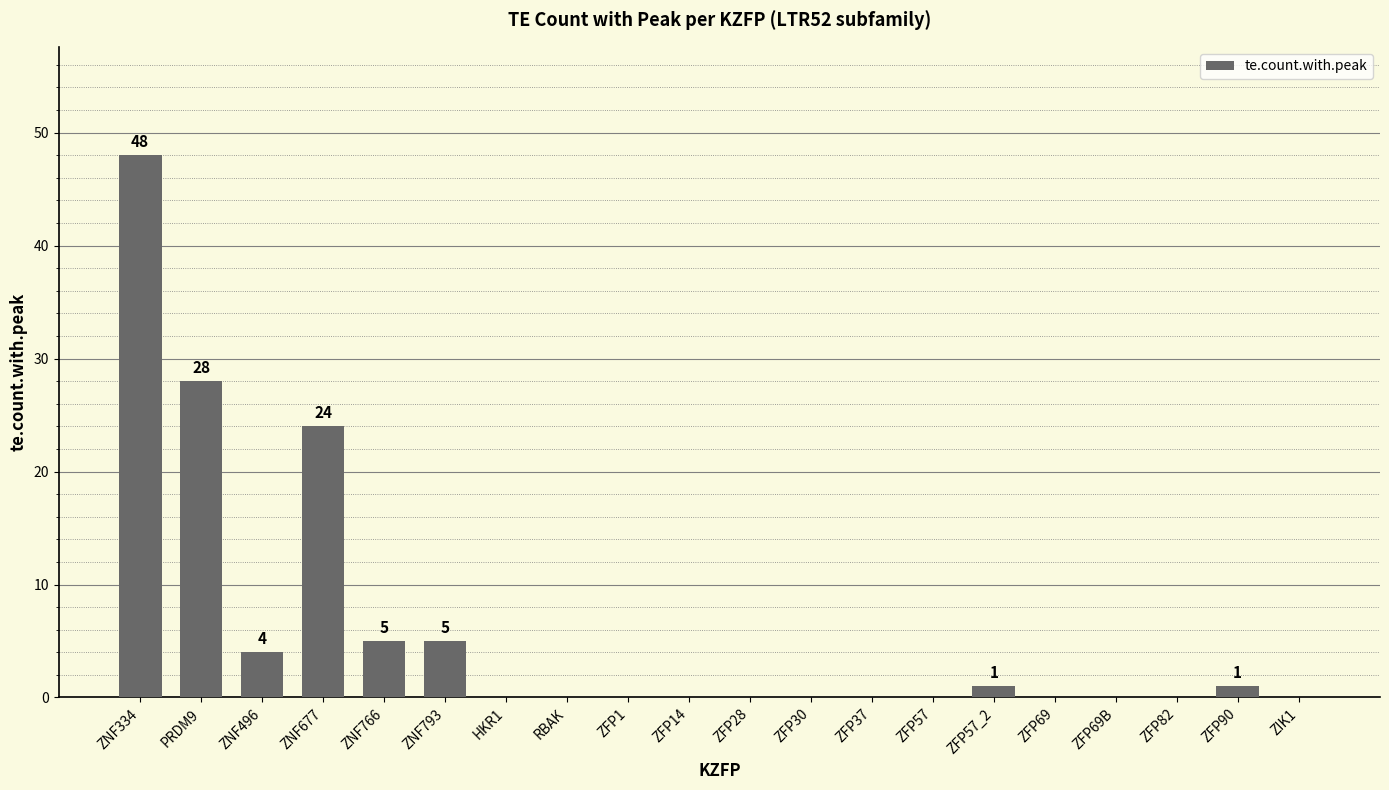

Reading left to right, what are all the values shown in this chart?

ZNF334=48	PRDM9=28	ZNF496=4	ZNF677=24	ZNF766=5	ZNF793=5	HKR1=0	RBAK=0	ZFP1=0	ZFP14=0	ZFP28=0	ZFP30=0	ZFP37=0	ZFP57=0	ZFP57_2=1	ZFP69=0	ZFP69B=0	ZFP82=0	ZFP90=1	ZIK1=0